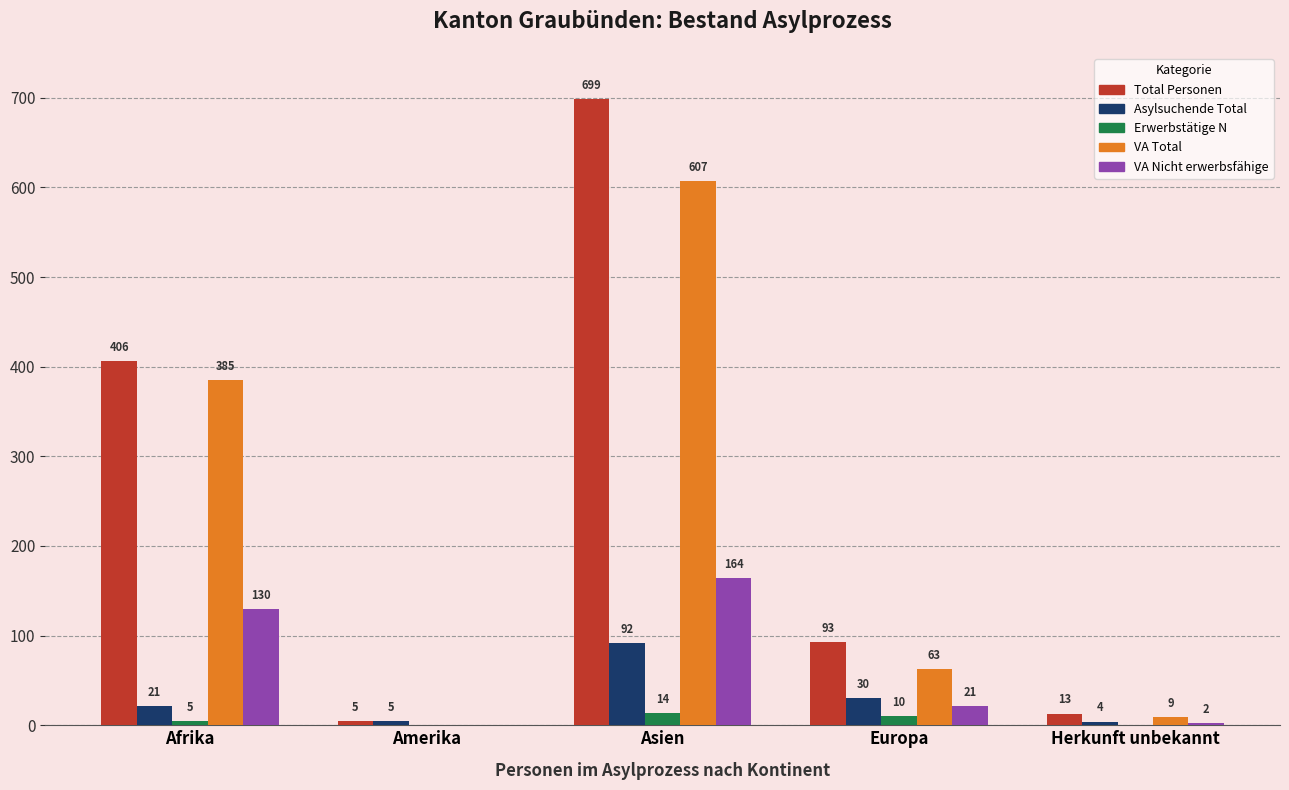

Are the bars horizontal?

No